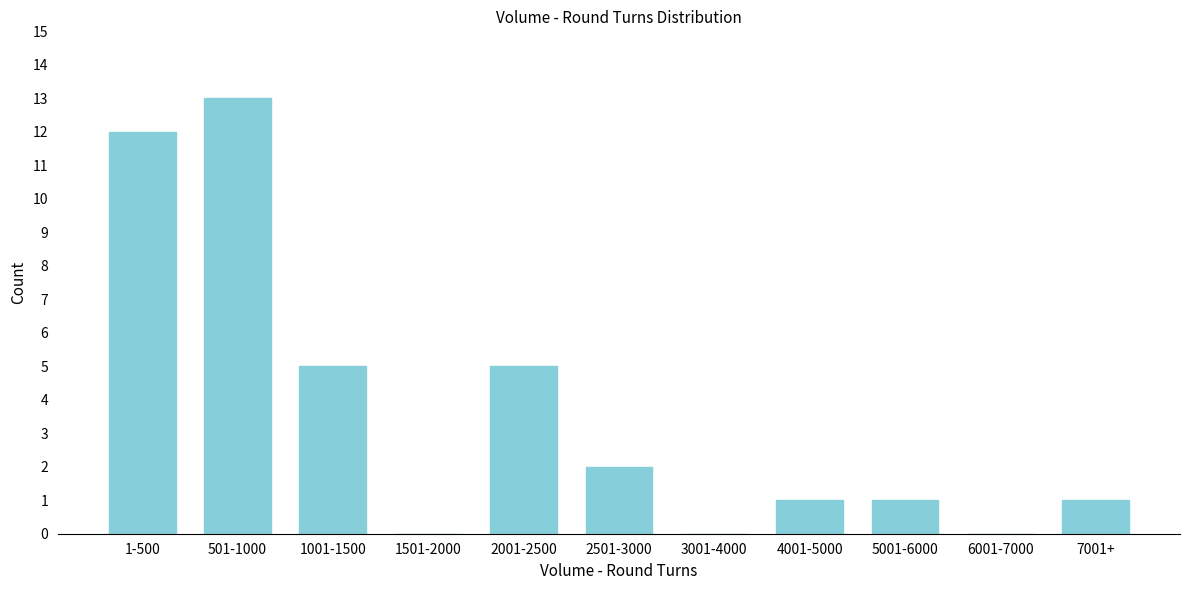

Reading left to right, what are all the values shown in this chart?

1-500=12	501-1000=13	1001-1500=5	1501-2000=0	2001-2500=5	2501-3000=2	3001-4000=0	4001-5000=1	5001-6000=1	6001-7000=0	7001+=1